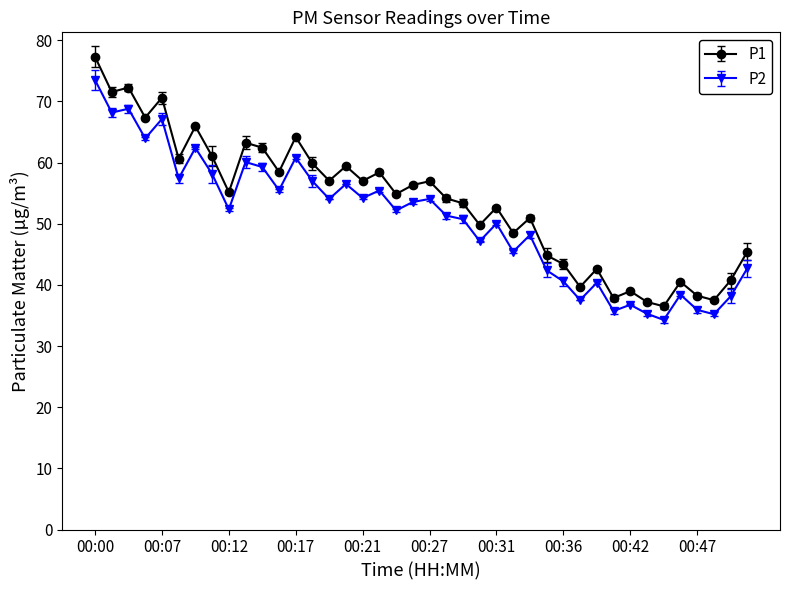

Rank the series by their maximum value, from highest to lowest.

P1, P2